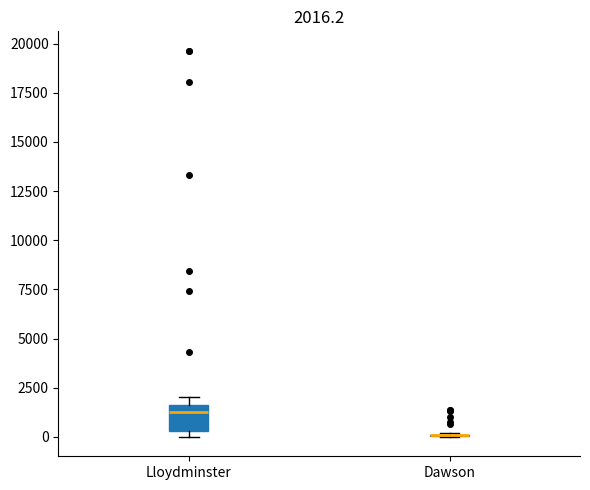

Which box is the tallest, from its lower edge to its upper edge?

Lloydminster